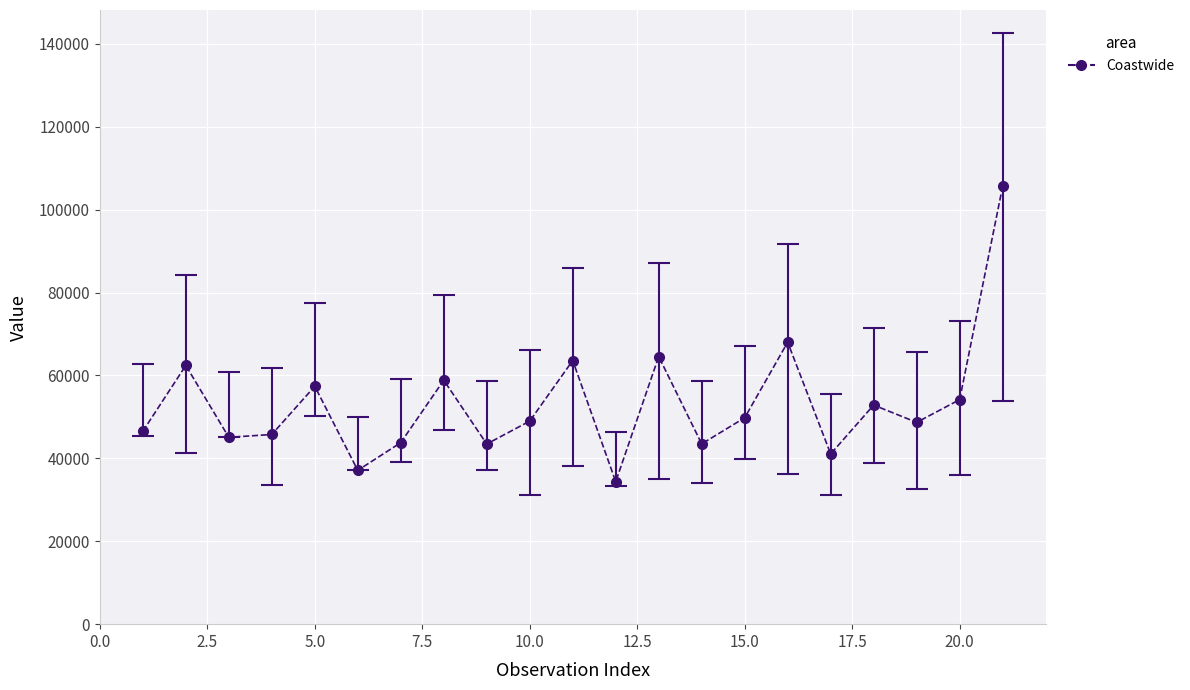

How many points are lower than both their immediate neighbors (excluding endpoints)?

7